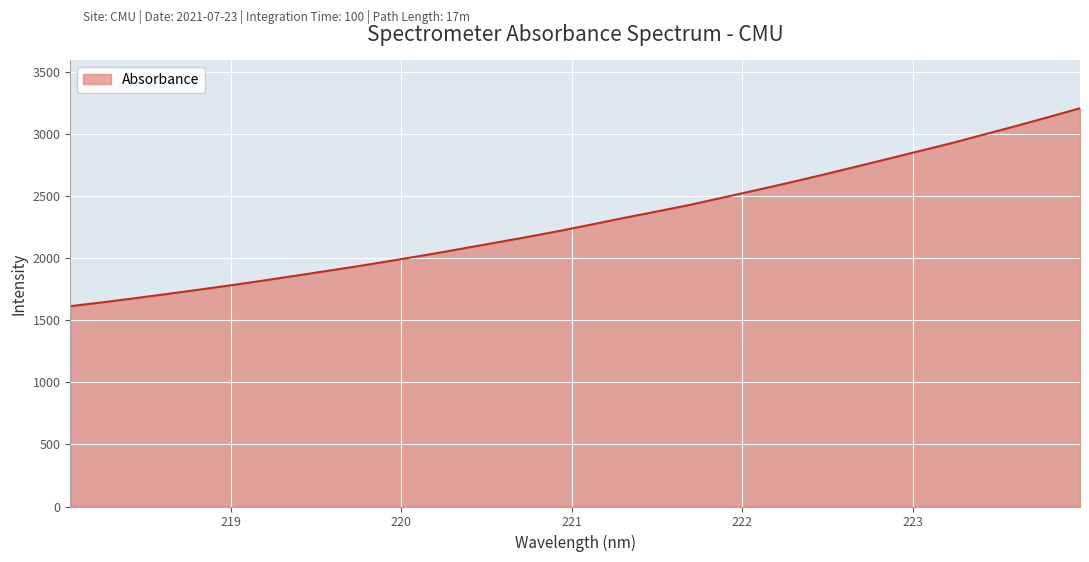

What is the minimum value shown in the chart?

1615.4